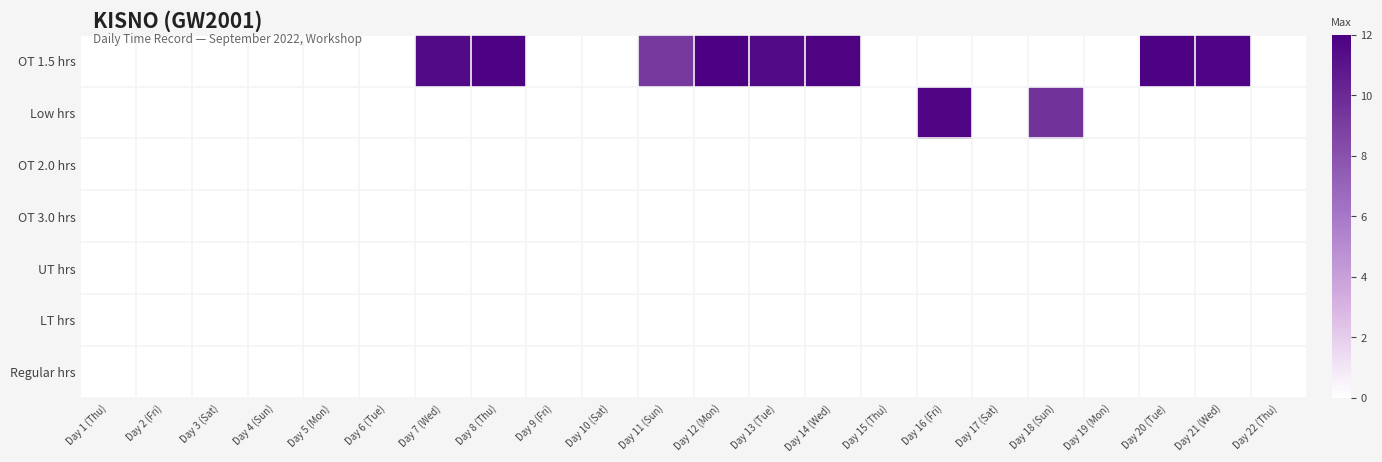

Which series has the largest total across all categories?

OT 1.5 hrs